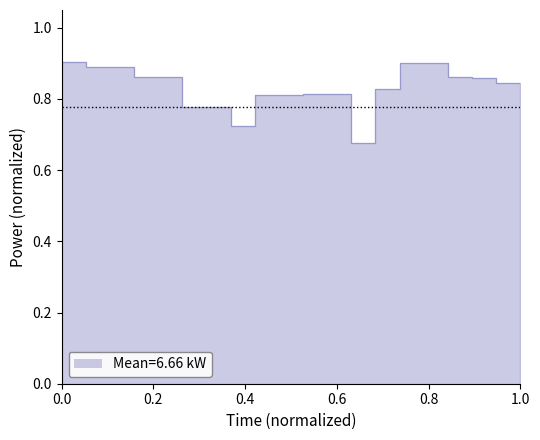

The chart shows a value of 0.2 at 00:18. True or false?

False